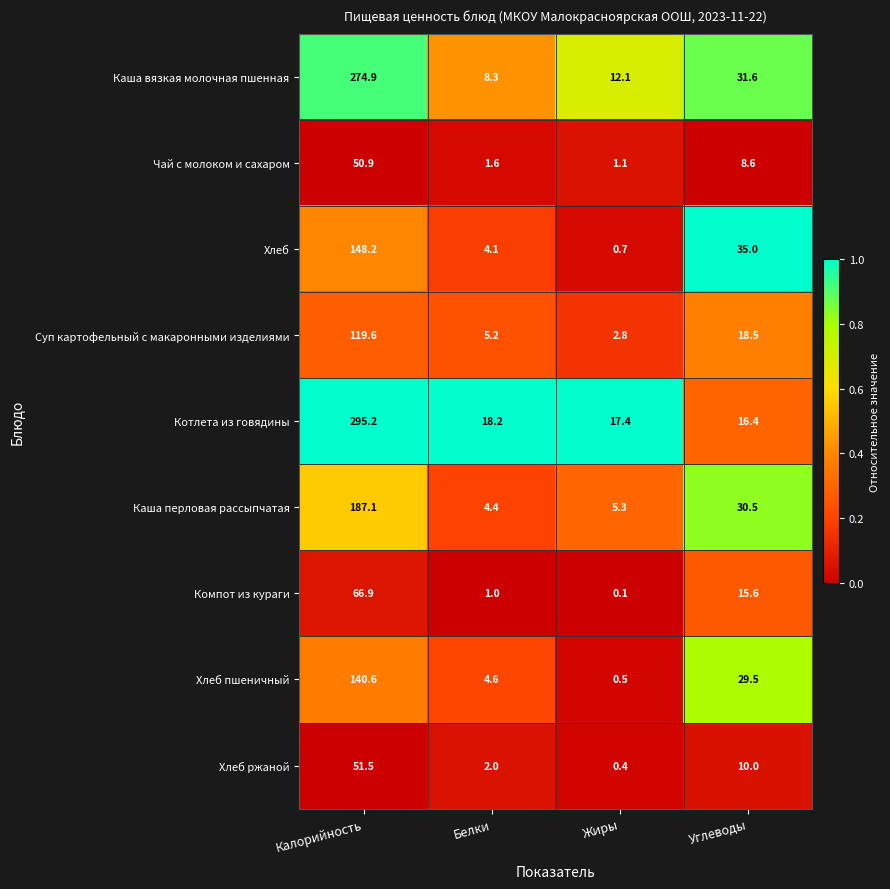

Which label corresponds to the largest value in the chart?

Калорийность